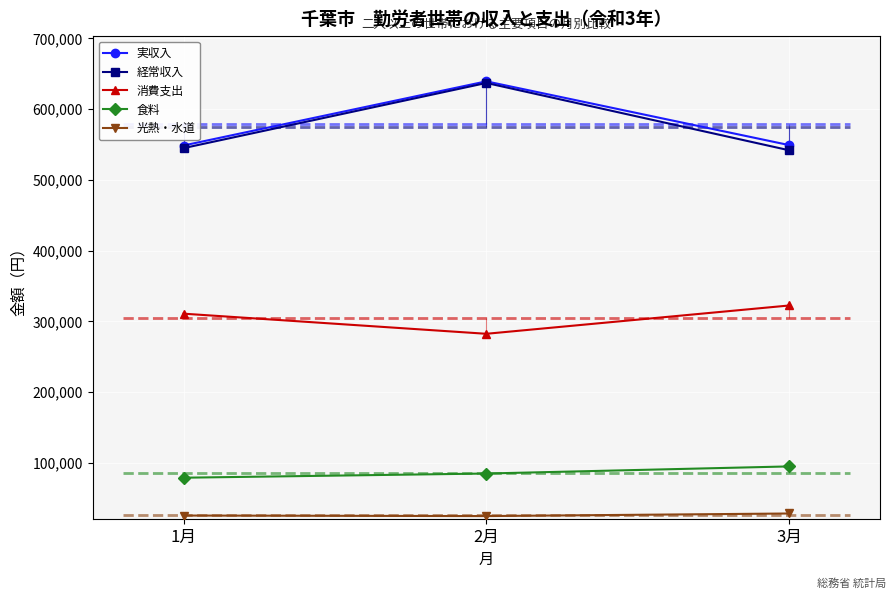

Rank the series at 2月 from highest to lowest value.

実収入, 経常収入, 消費支出, 食料, 光熱・水道